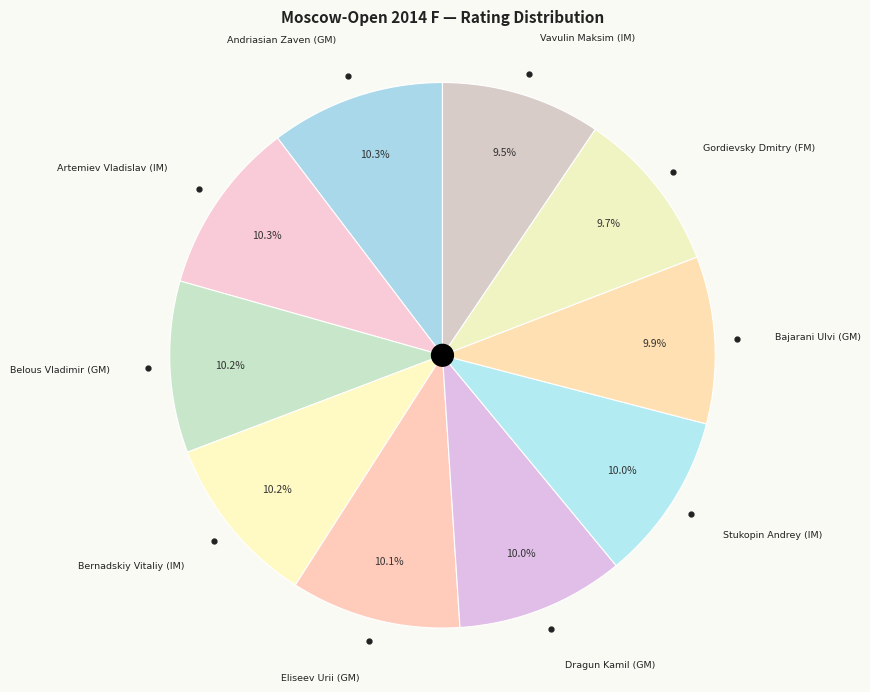

Is there any slice that represents more than half of the pie?

No